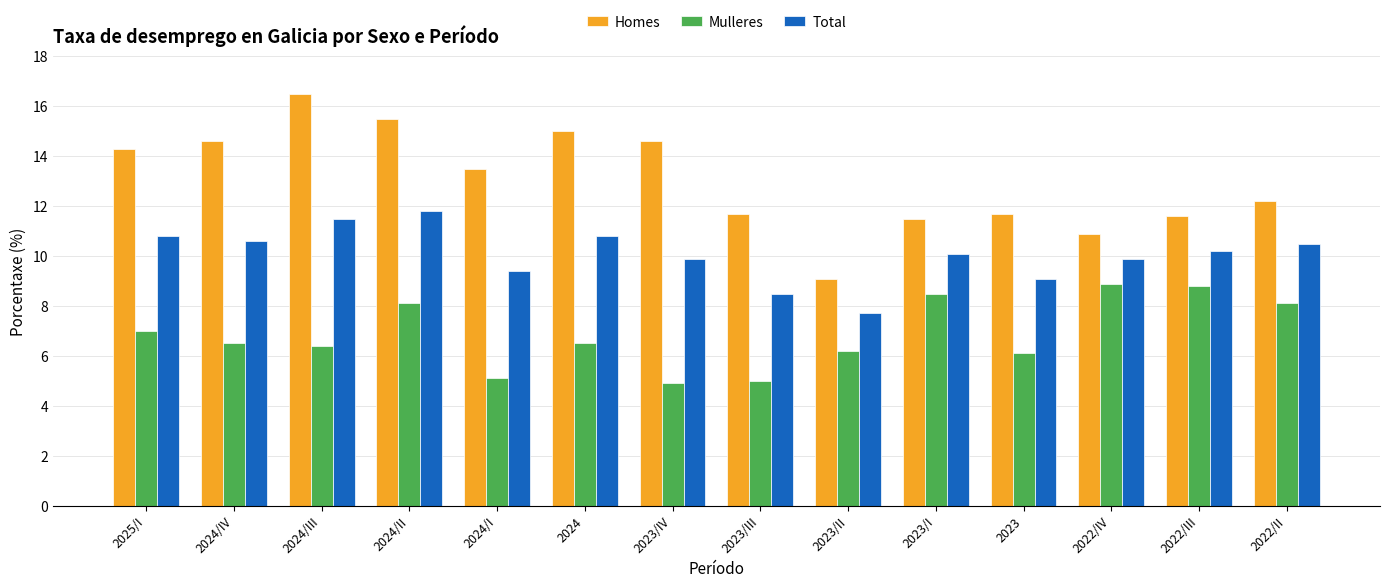

How many groups of bars are there?

14